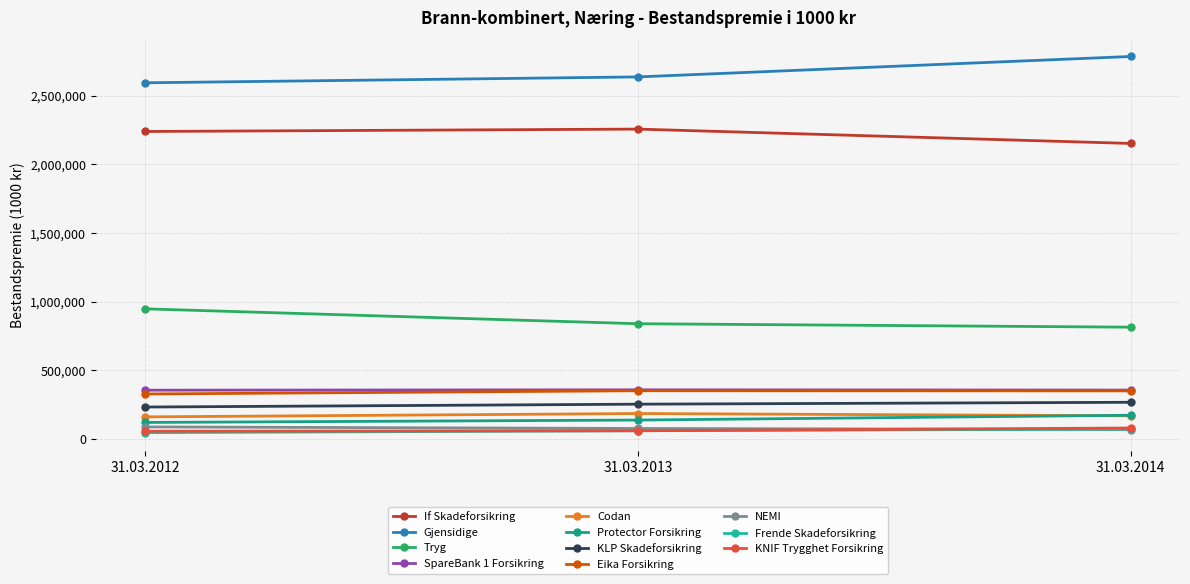

Which series has the widest spread of values?

Gjensidige